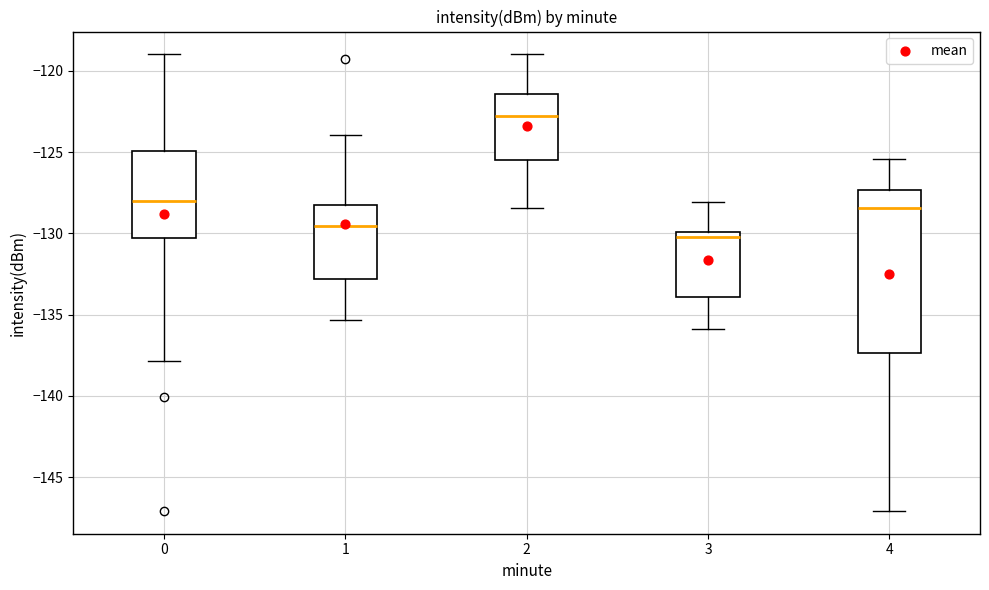

Reading left to right, transcribe this box plot: for each box, give where its median line is, the range the box spans, and where its two whiskers end, as read against the y-axis. The values are not printed on the chart, so give them approximately, as read against the axis.

0: median -128.0, box -130.5 to -125.0, whiskers -138.0 to -119.0
1: median -129.5, box -133.0 to -128.5, whiskers -135.5 to -124.0
2: median -123.0, box -125.5 to -121.5, whiskers -128.5 to -119.0
3: median -130.0 (just below the box's upper edge), box -134.0 to -130.0, whiskers -136.0 to -128.0
4: median -128.5, box -137.5 to -127.5, whiskers -147.0 to -125.5